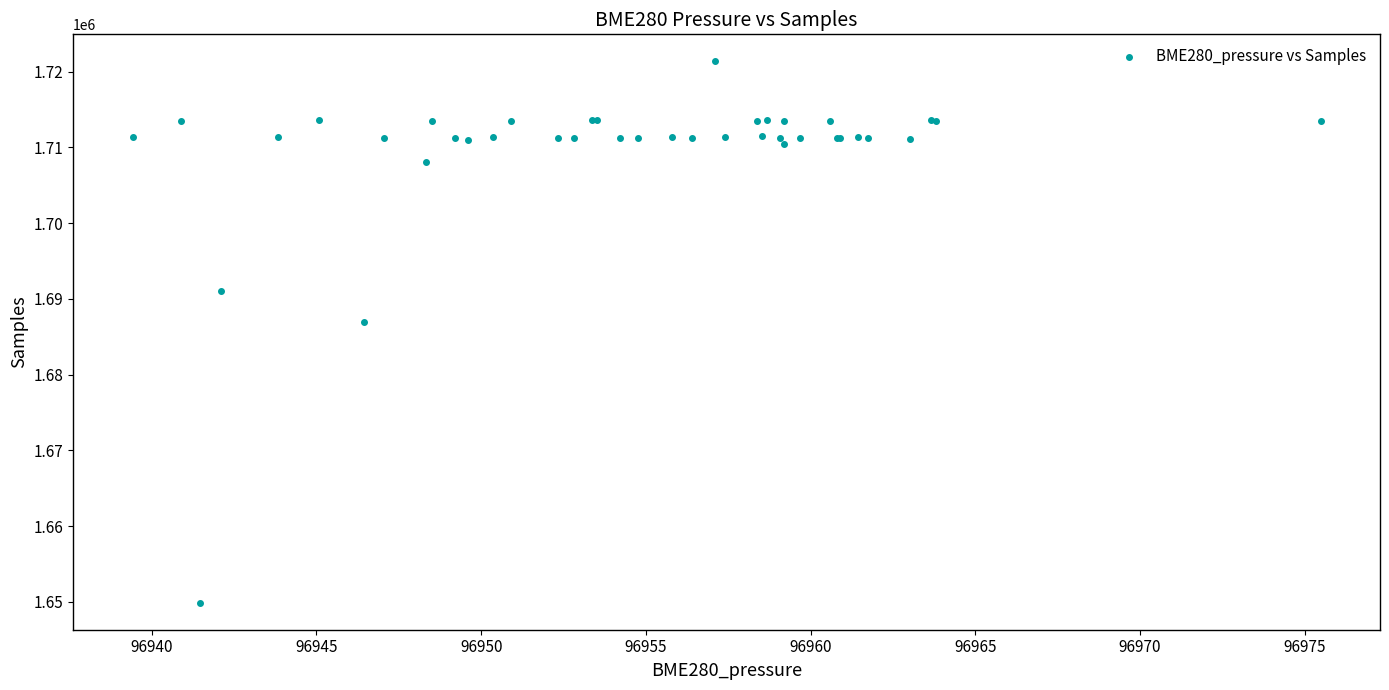

What Y value in the scatter plot is closest to 1685626?

1686932